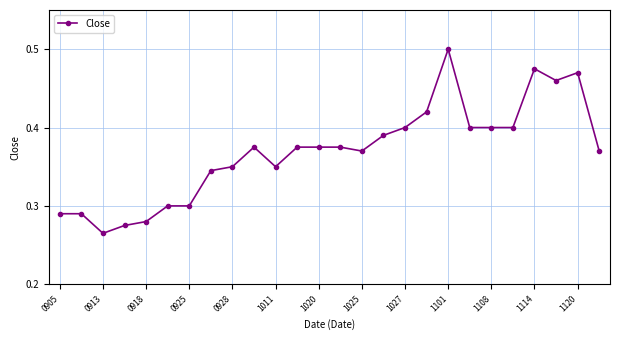

What is the sum of all values?

9.6